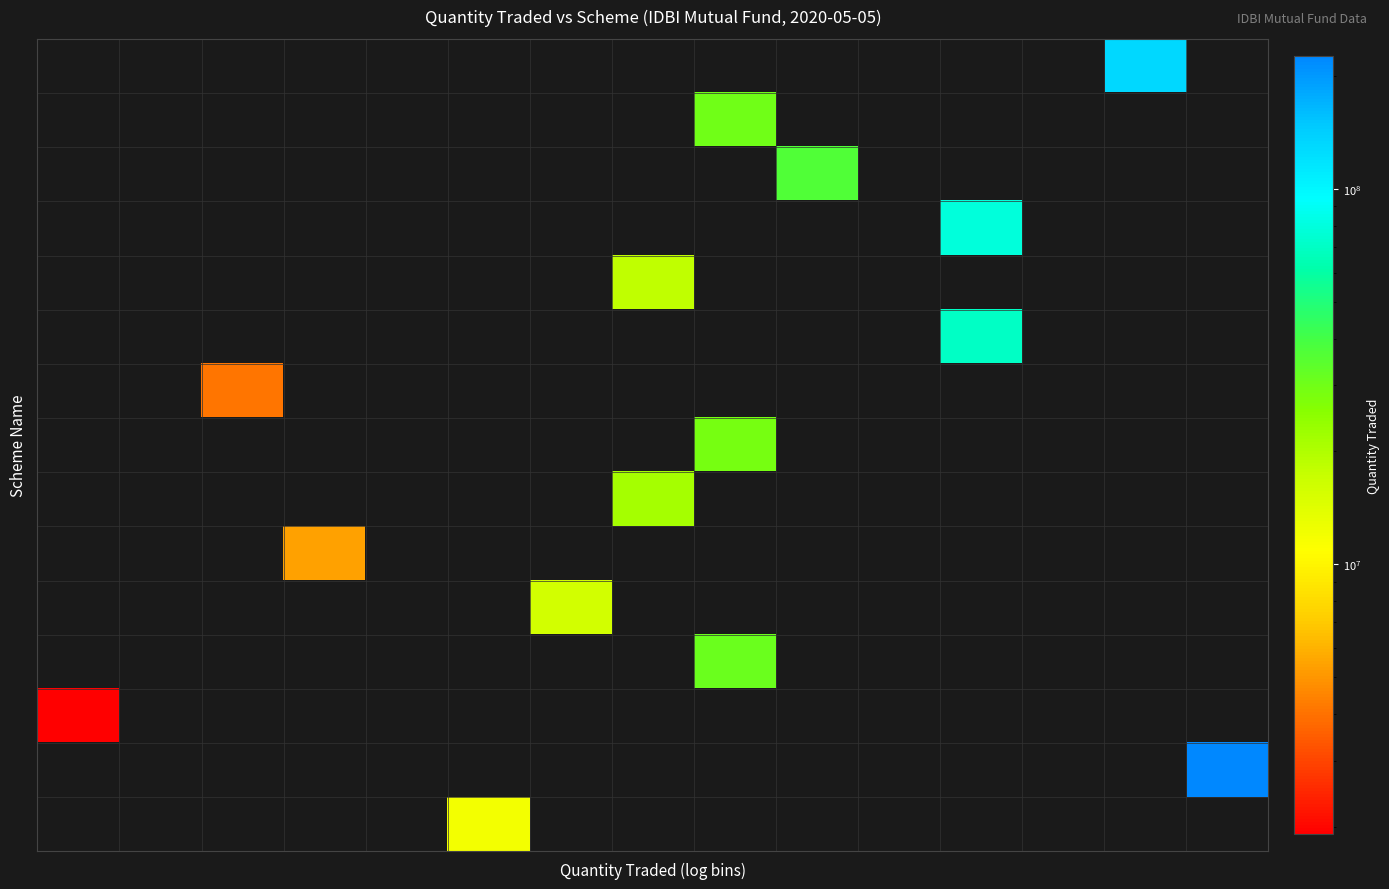

How many series are shown in this chart?

15